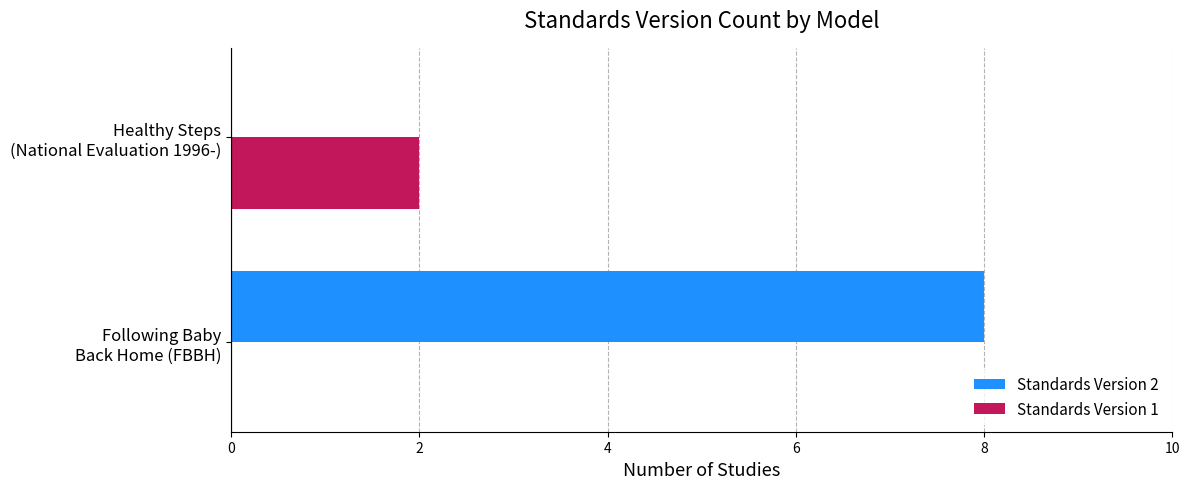

Which series has the largest total across all categories?

Standards Version 2